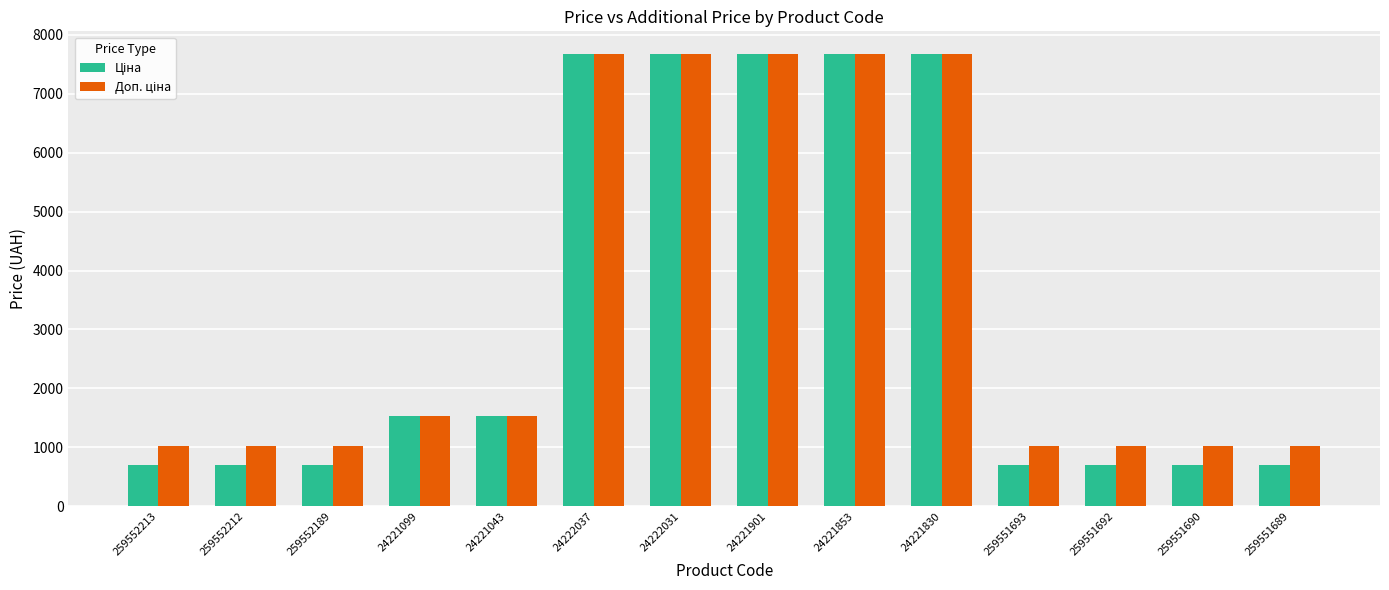

What is the label of the 1st bar from the right?

259551689